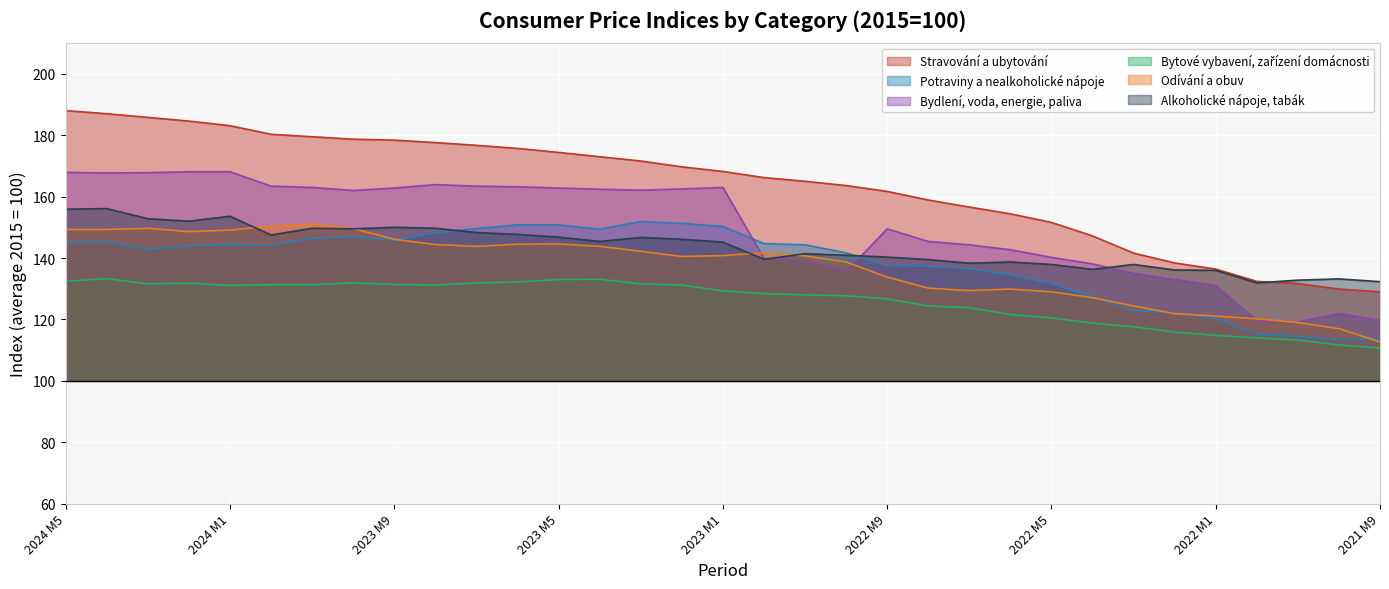

What is the label of the 29th point from the right?

2024 M1